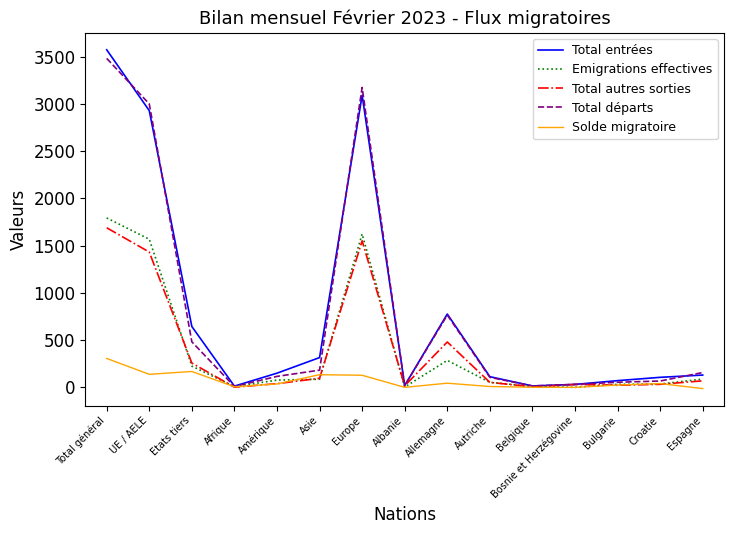

Is the value of Total départs at Bulgarie greater than the value of Emigrations effectives at Espagne?

No